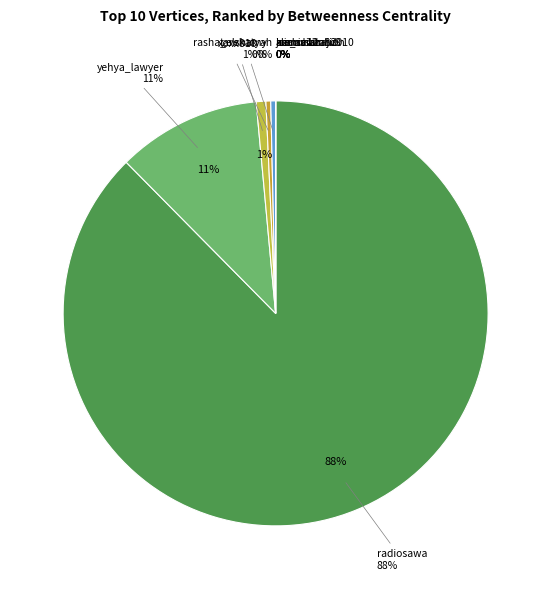

To the nearest percent, what is the average slice percentage?

10%